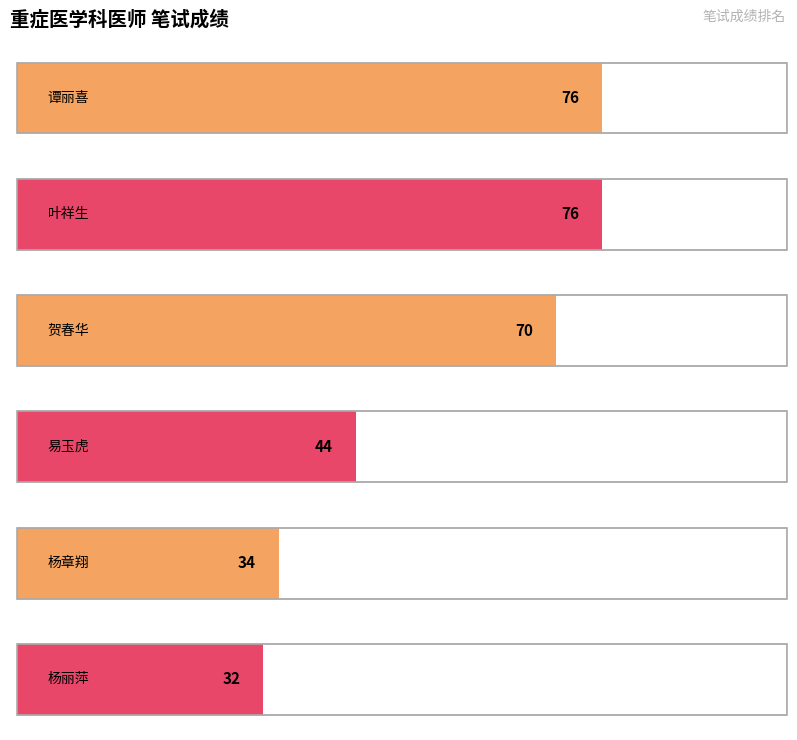

How many distinct data groups are displayed?

1